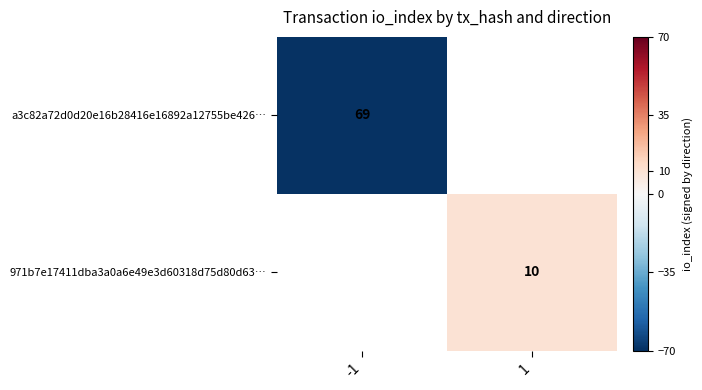

The a3c82a72d0d20e16b28416e16892a12755be426… series shows 31 at -1. True or false?

False